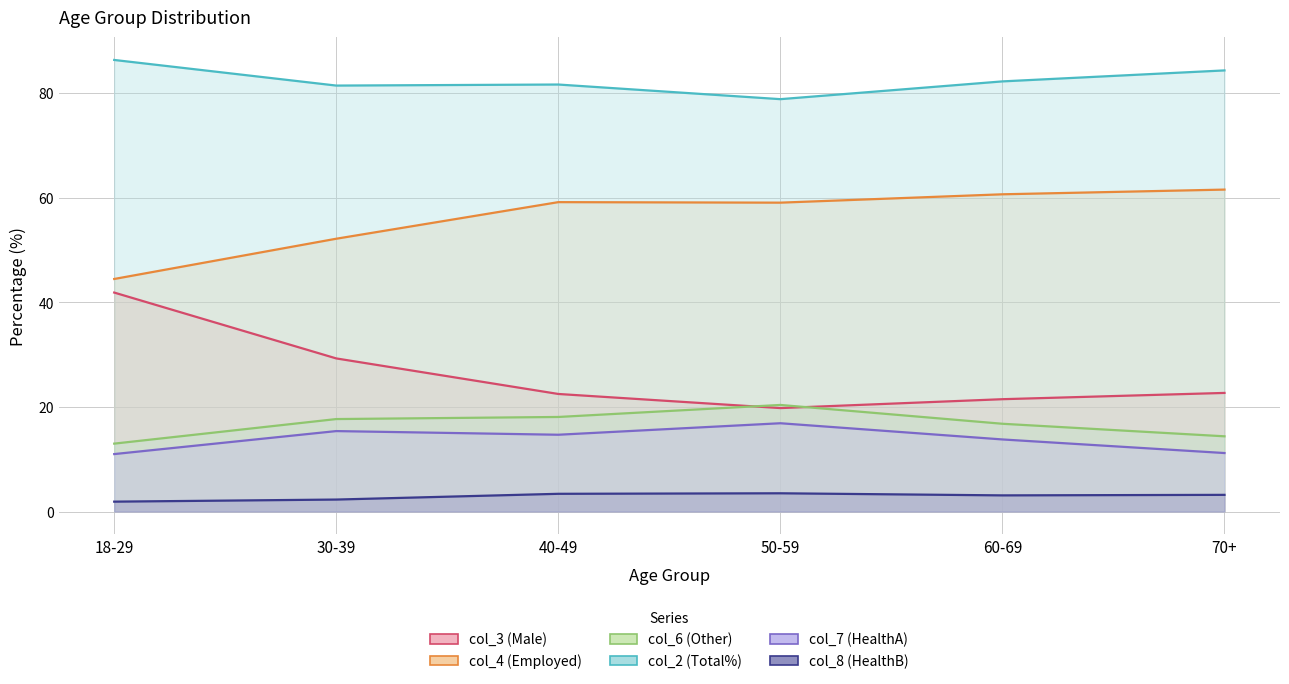

What position from the left is 18-29?

1